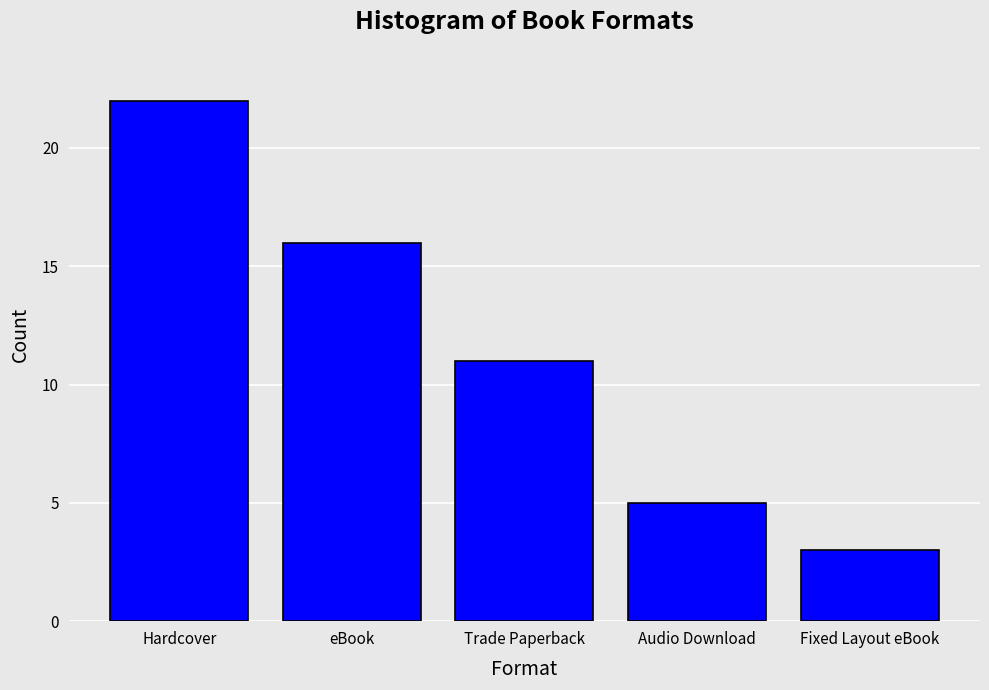

How many data points are less than 11?

2